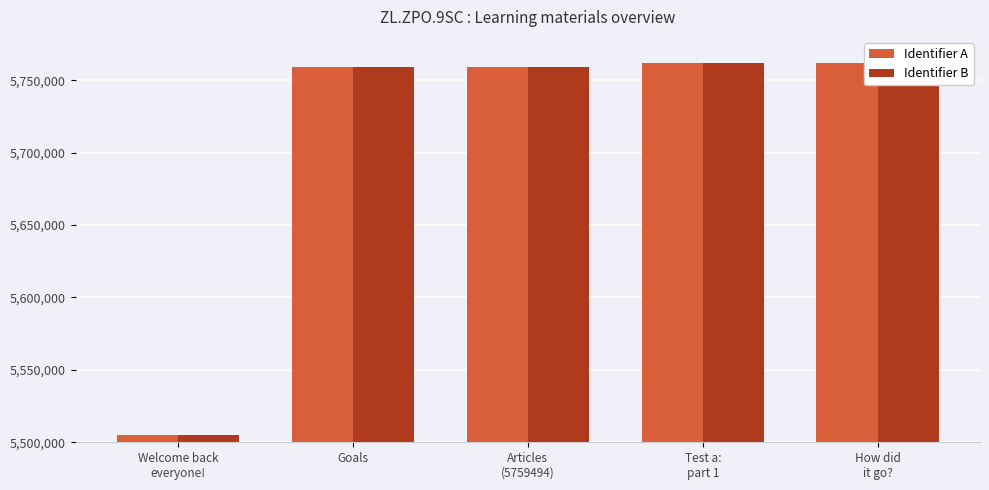

List the labels in order of Identifier A value, smallest first.

Welcome back
everyone!, Goals, Articles
(5759494), How did
it go?, Test a:
part 1